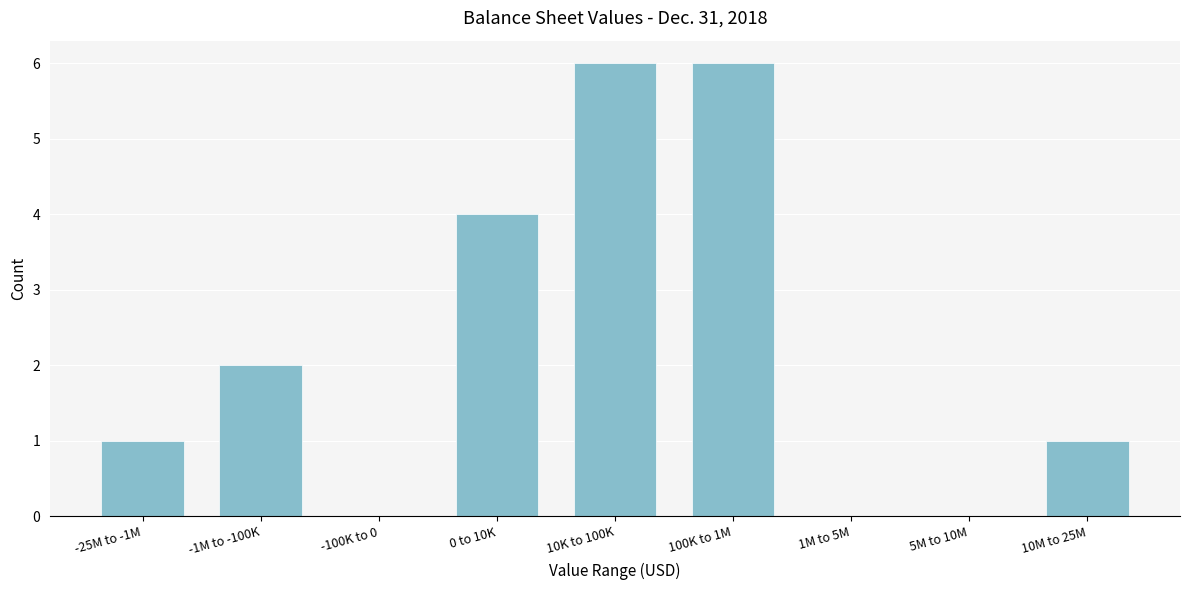

Reading left to right, extract all data points from this chart.

-25M to -1M=1	-1M to -100K=2	-100K to 0=0	0 to 10K=4	10K to 100K=6	100K to 1M=6	1M to 5M=0	5M to 10M=0	10M to 25M=1